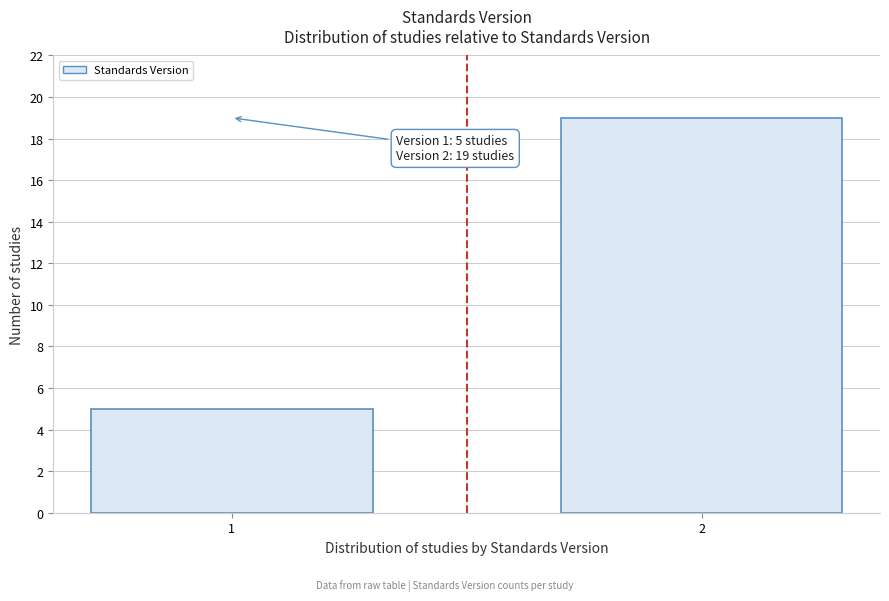

Reading left to right, list all the values displayed in this chart.

5	19